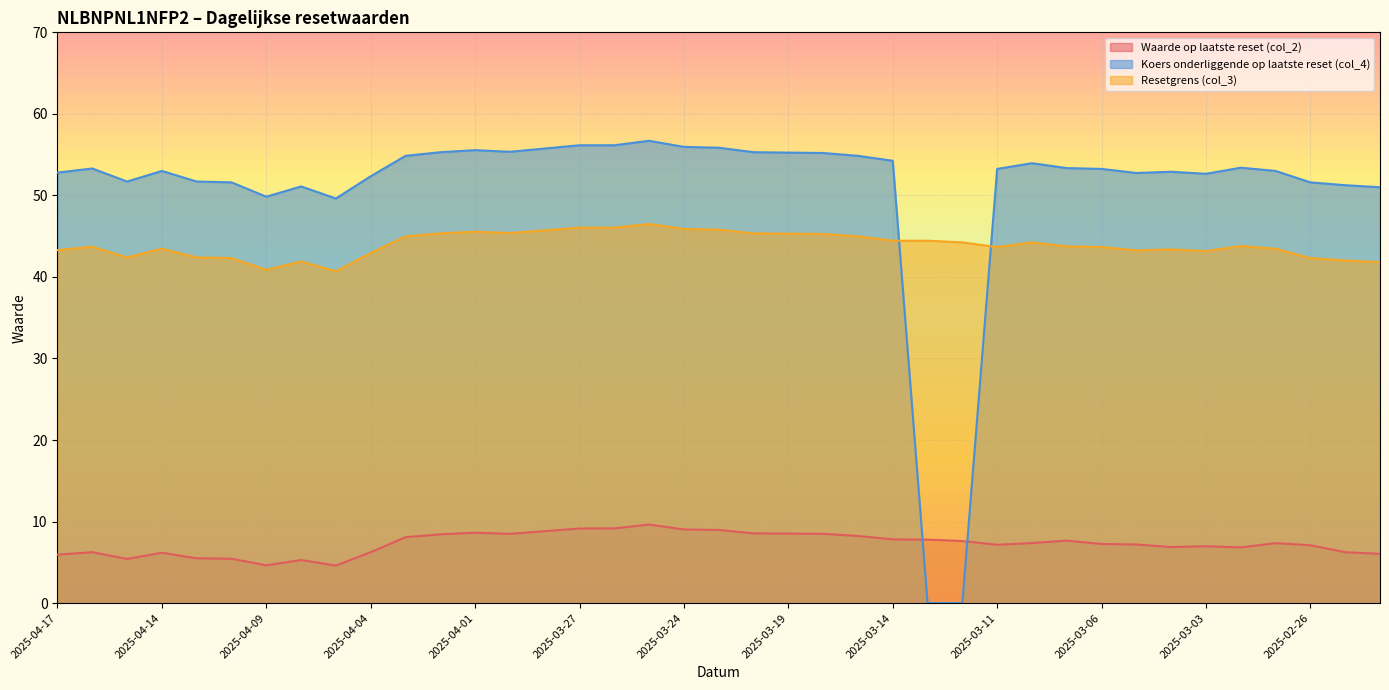

Rank the series by their maximum value, from lowest to highest.

Waarde op laatste reset (col_2), Resetgrens (col_3), Koers onderliggende op laatste reset (col_4)